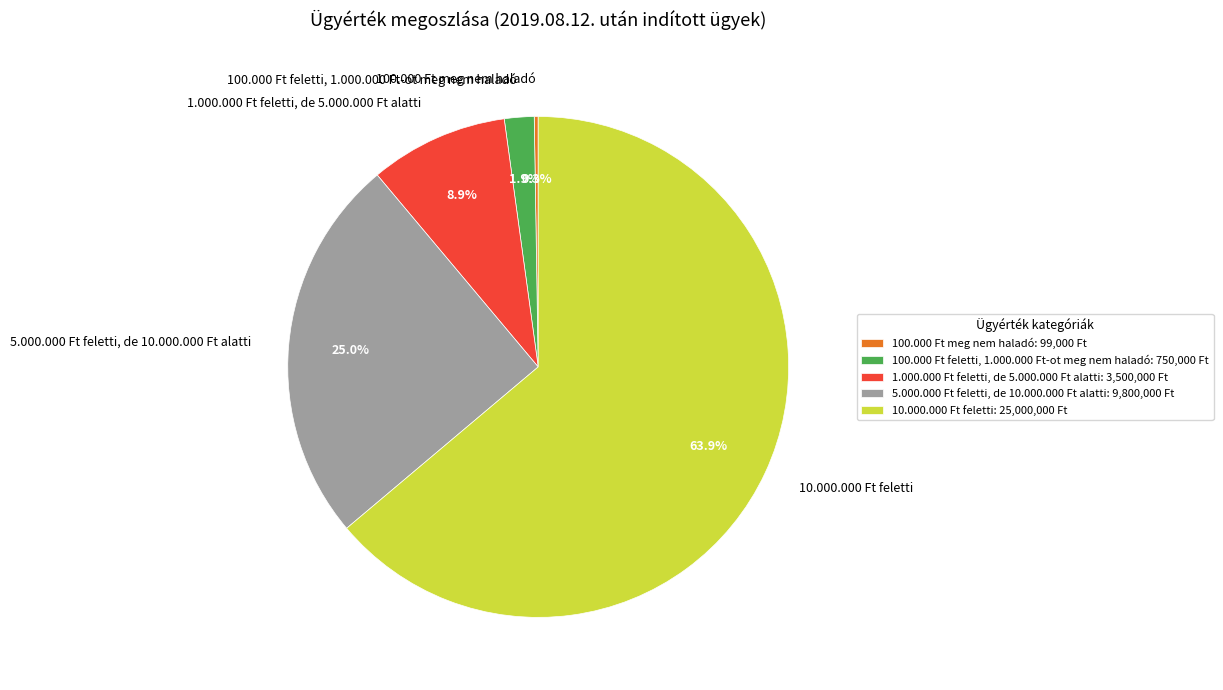

To the nearest percent, what is the average slice percentage?

20%